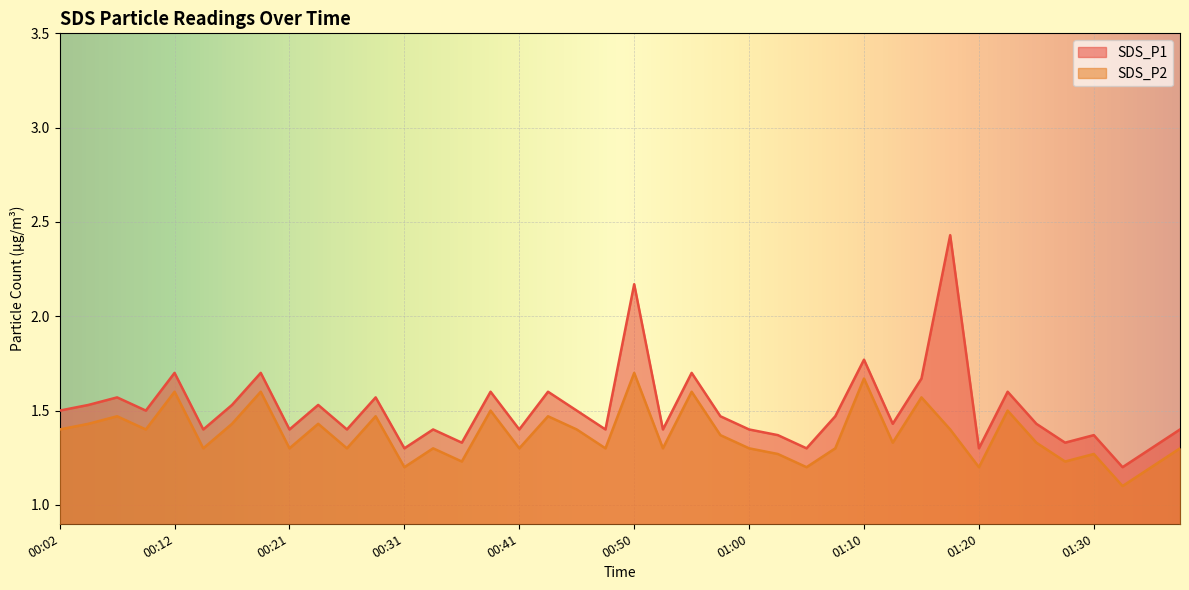

Reading left to right, transcribe all the data shown in this chart.

SDS_P1: 1.5	1.5	1.6	1.5	1.7	1.4	1.5	1.7	1.4	1.5	1.4	1.6	1.3	1.4	1.3	1.6	1.4	1.6	1.5	1.4	2.2	1.4	1.7	1.5	1.4	1.4	1.3	1.5	1.8	1.4	1.7	2.4	1.3	1.6	1.4	1.3	1.4	1.2	1.3	1.4
SDS_P2: 1.4	1.4	1.5	1.4	1.6	1.3	1.4	1.6	1.3	1.4	1.3	1.5	1.2	1.3	1.2	1.5	1.3	1.5	1.4	1.3	1.7	1.3	1.6	1.4	1.3	1.3	1.2	1.3	1.7	1.3	1.6	1.4	1.2	1.5	1.3	1.2	1.3	1.1	1.2	1.3